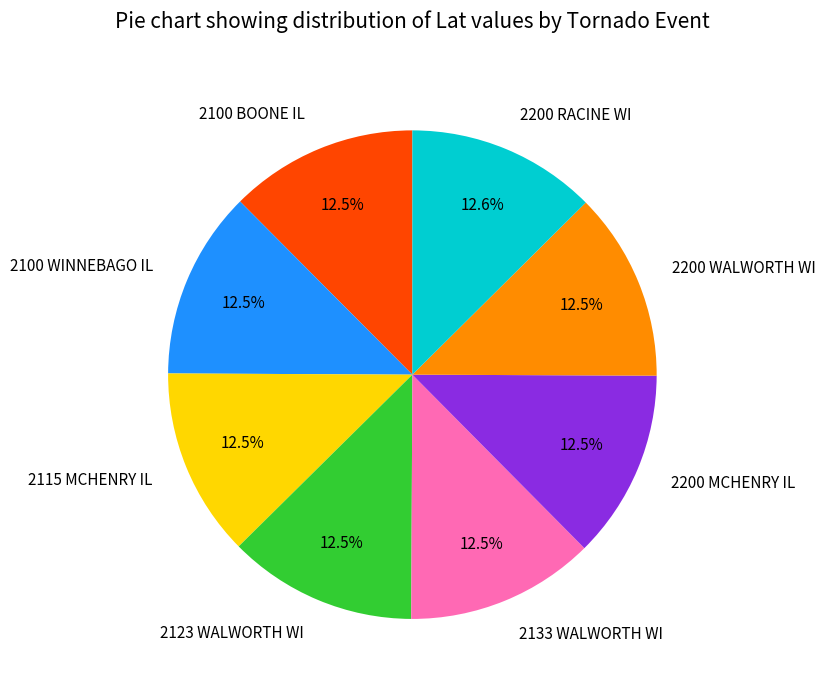

What portion of the pie excludes 2200 MCHENRY IL?

87.5%